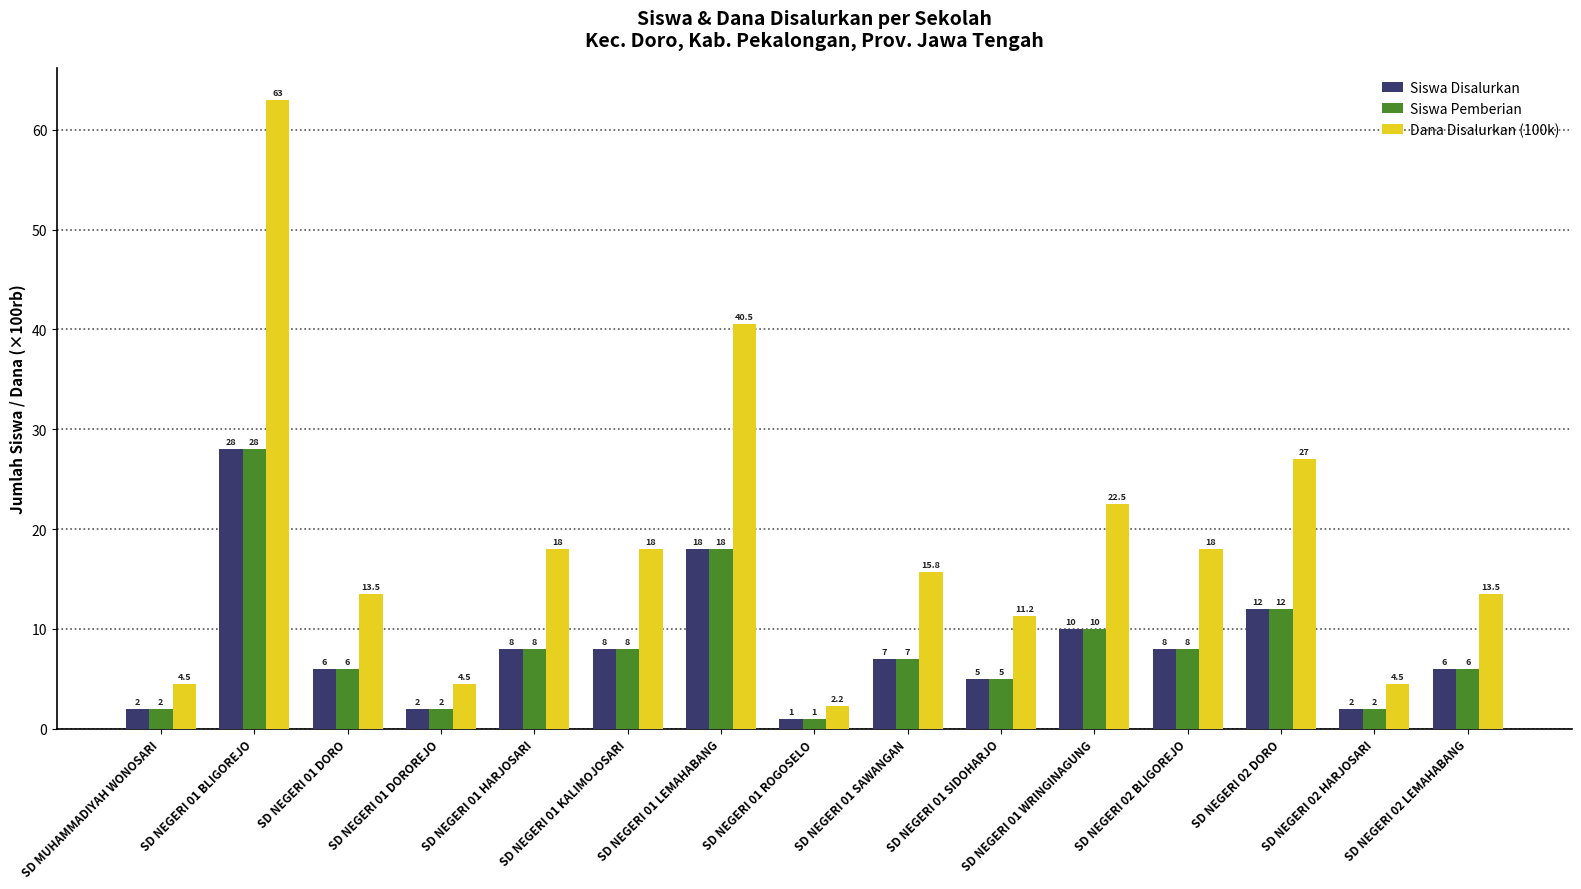

At which label does Siswa Pemberian reach its minimum?

SD NEGERI 01 ROGOSELO